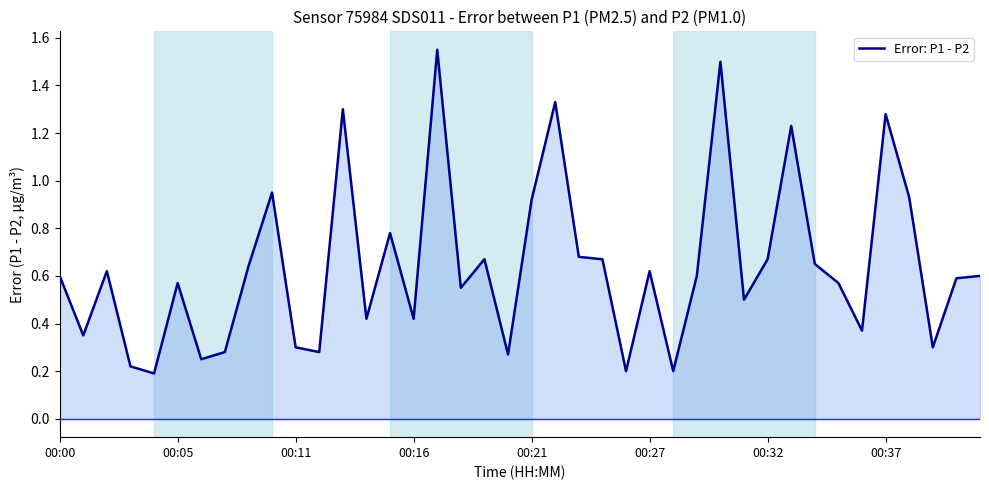

What is the difference between the second highest and minimum values?

1.3